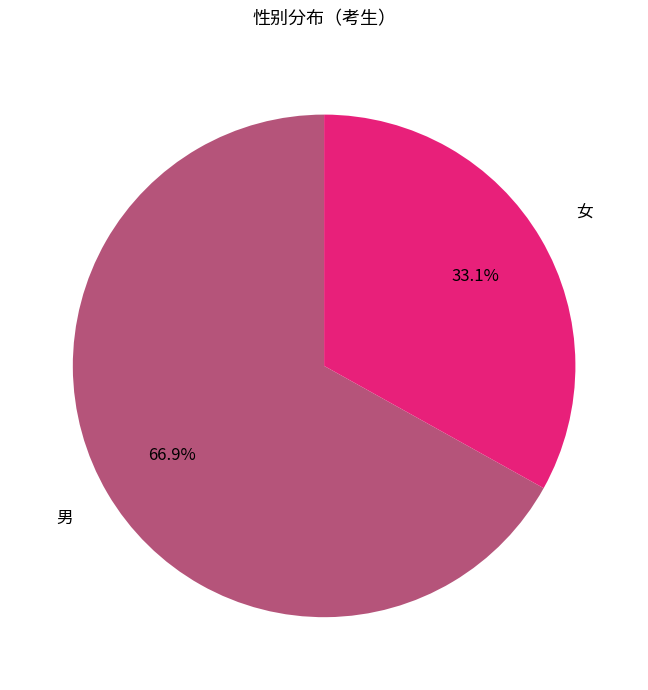

Is there any slice that represents more than half of the pie?

Yes